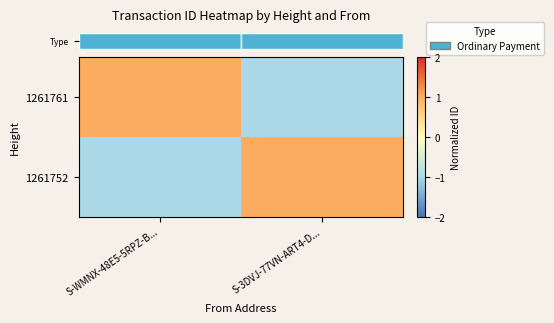

Which series has the largest total across all categories?

row_0